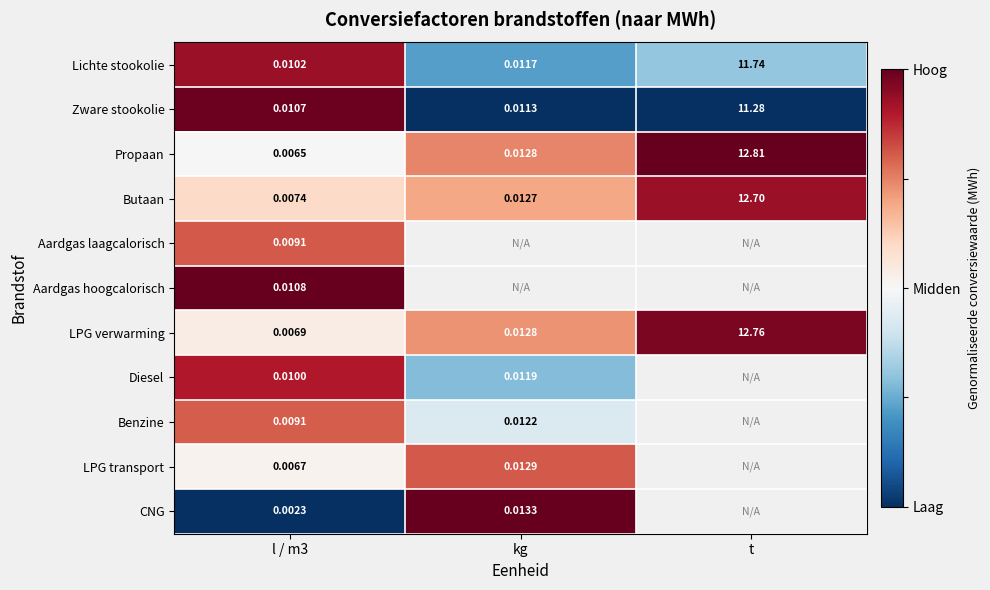

Is the value of Benzine at kg greater than the value of Zware stookolie at l / m3?

Yes